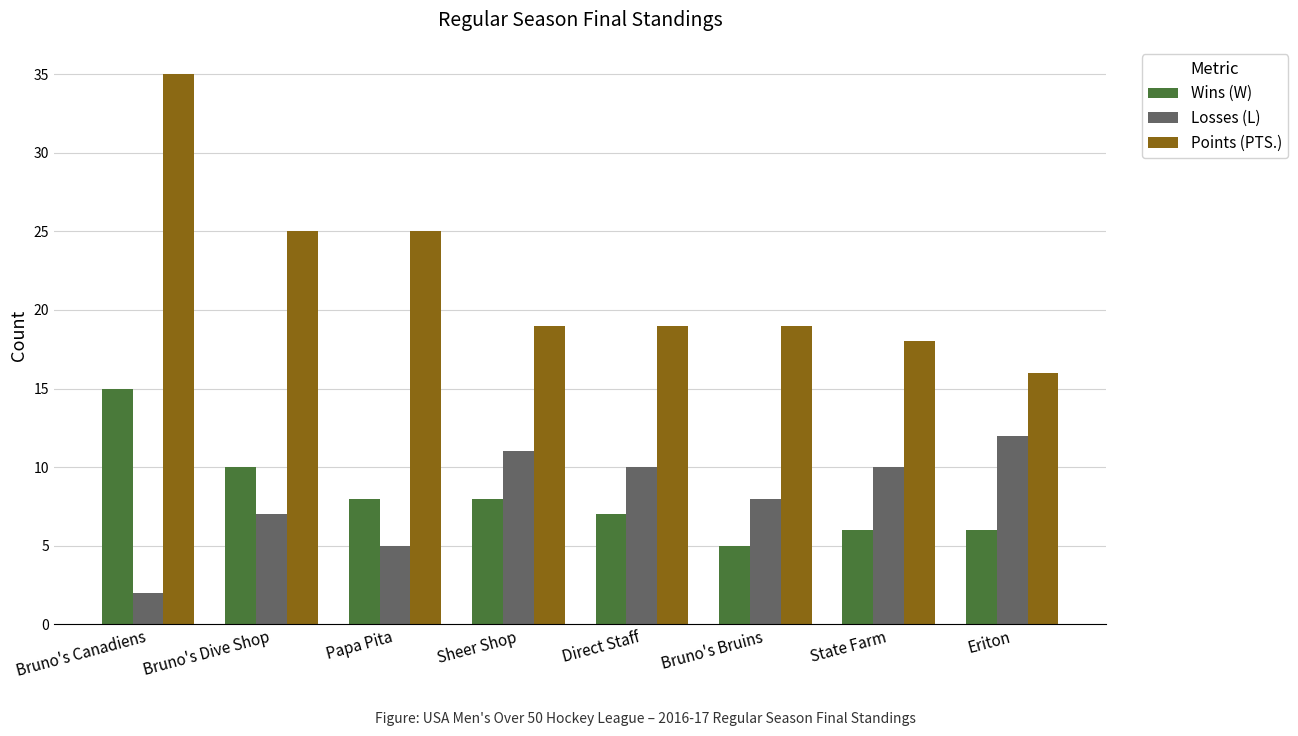

Rank the series by their maximum value, from lowest to highest.

Losses (L), Wins (W), Points (PTS.)